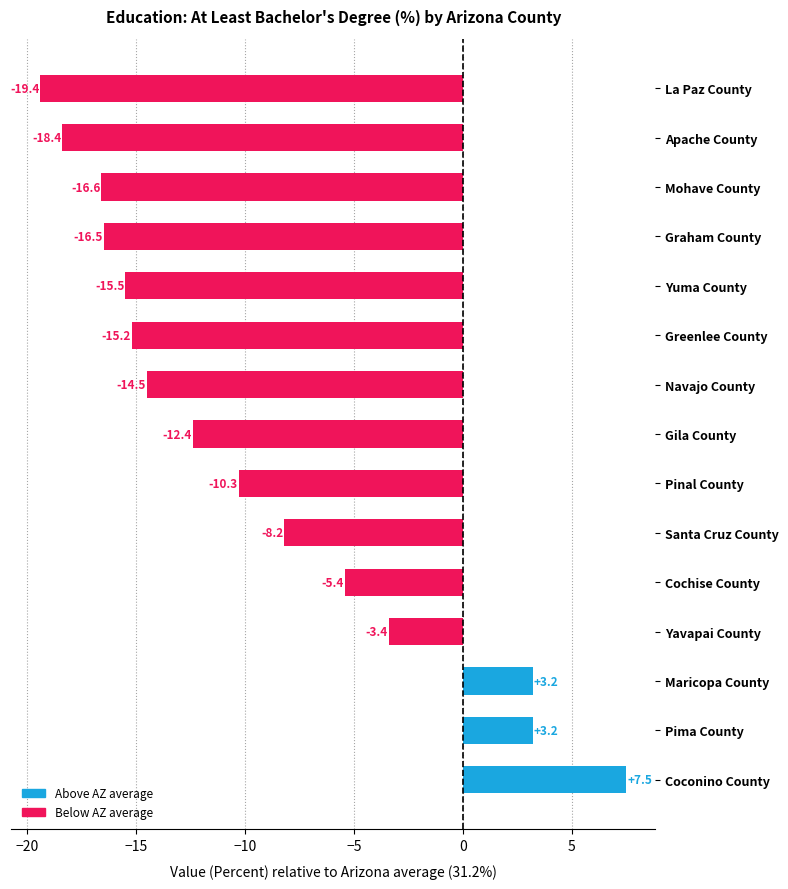

What is the greatest value displayed?

7.5